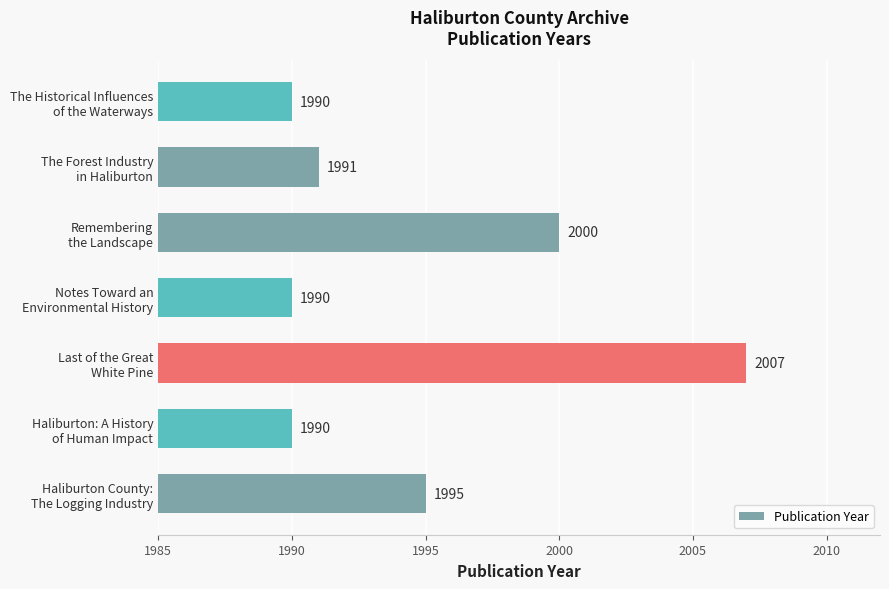

What is the average value?

1995